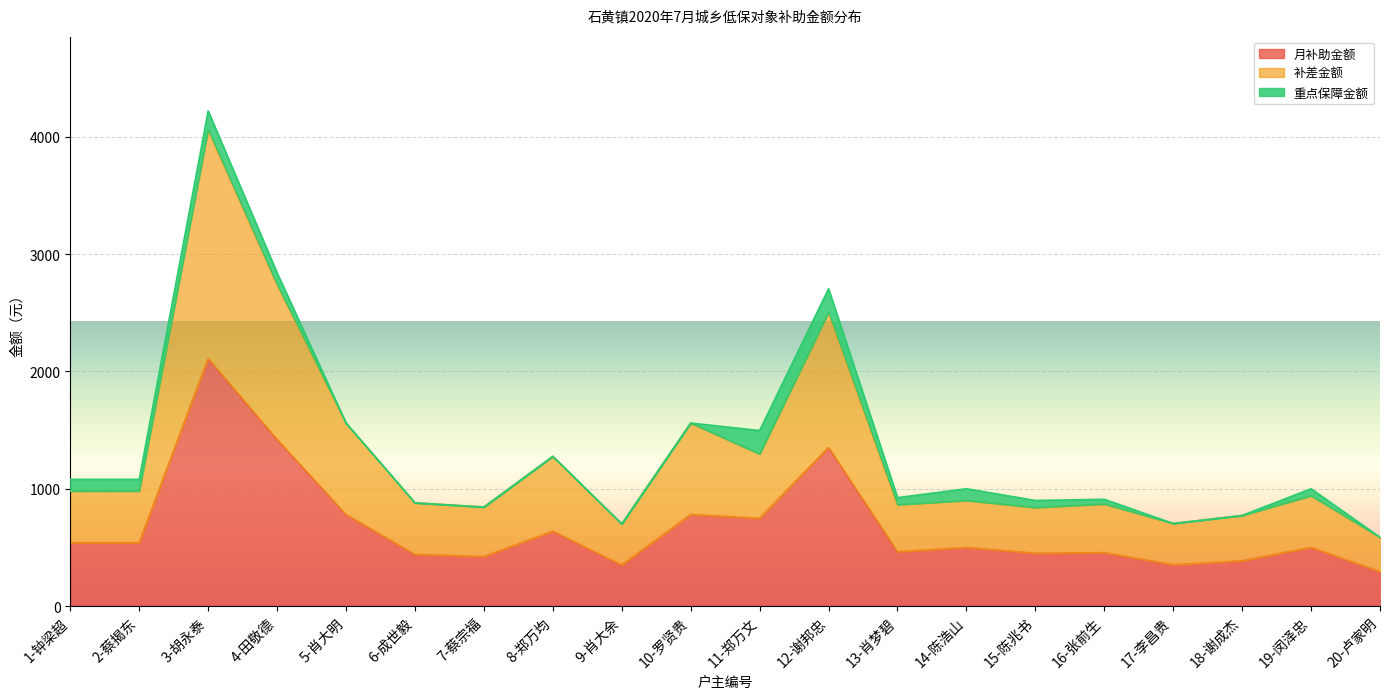

What is the minimum value for 月补助金额?

293